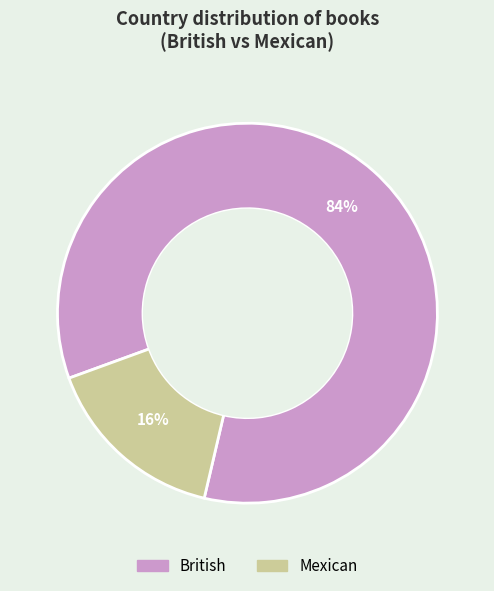

To the nearest percent, what portion does British represent?

84%